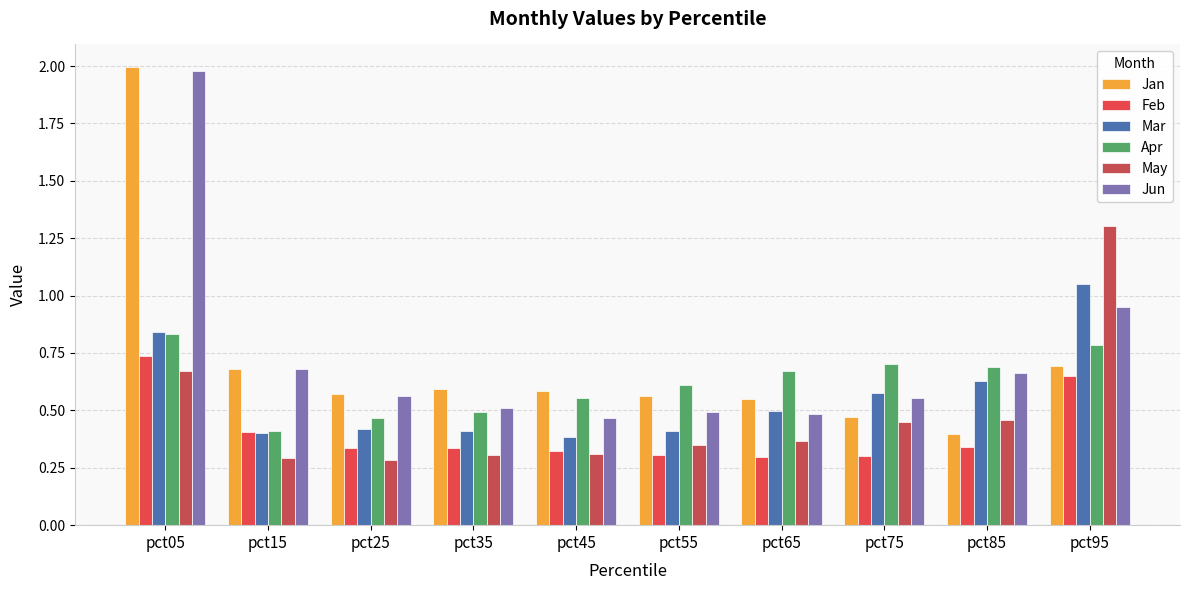

How many groups of bars are there?

10